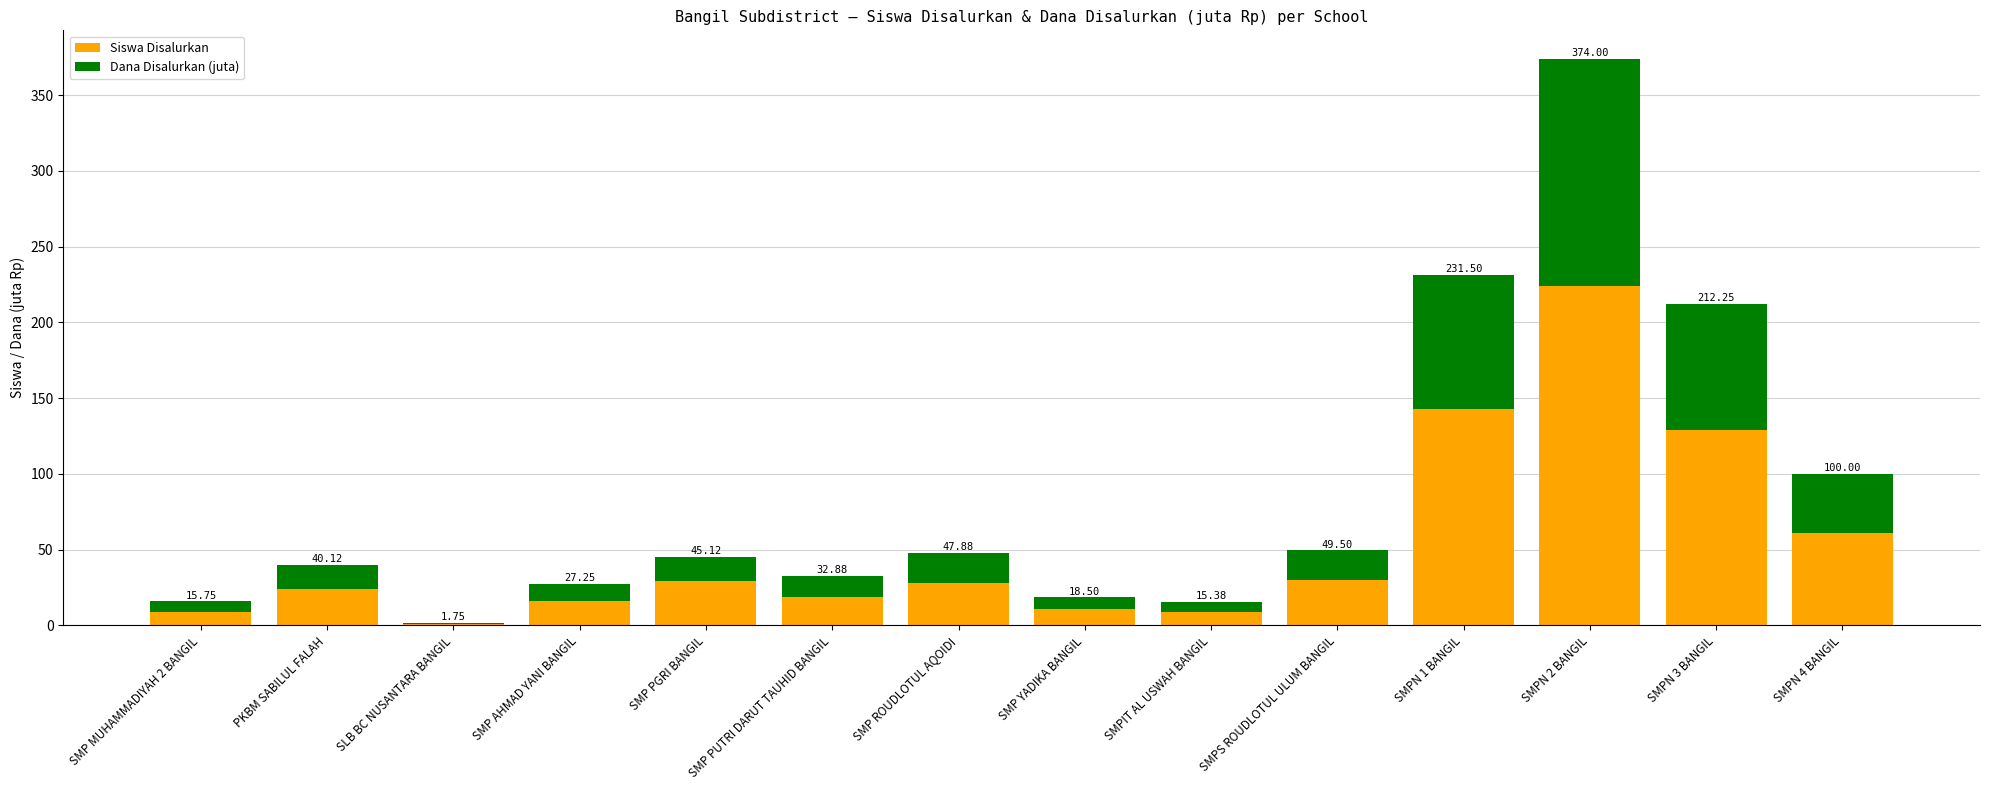

Is it true that Siswa Disalurkan equals 4.0 at SMPIT AL USWAH BANGIL?

False